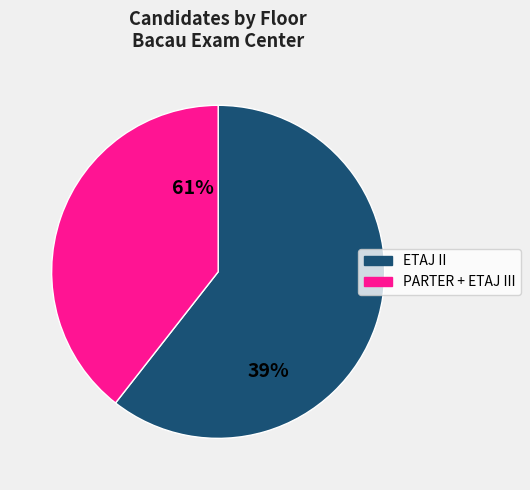

Is it true that PARTER is 18% of the pie?

False